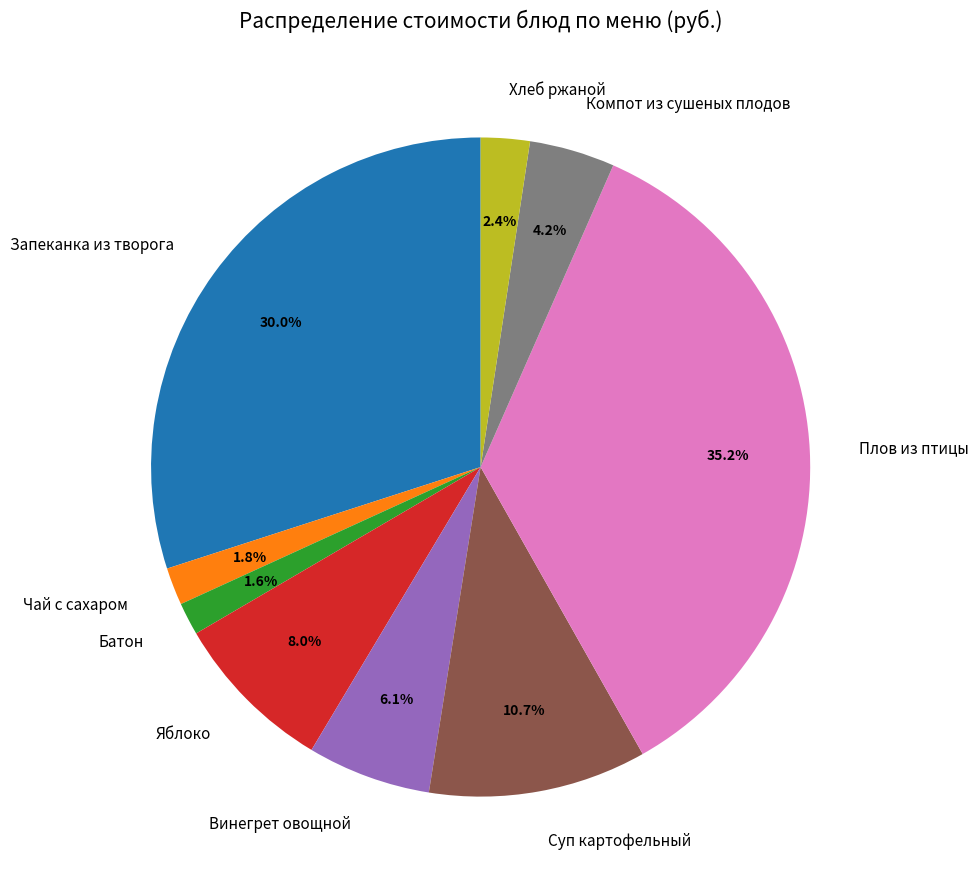

To the nearest percent, what is the average slice percentage?

11%